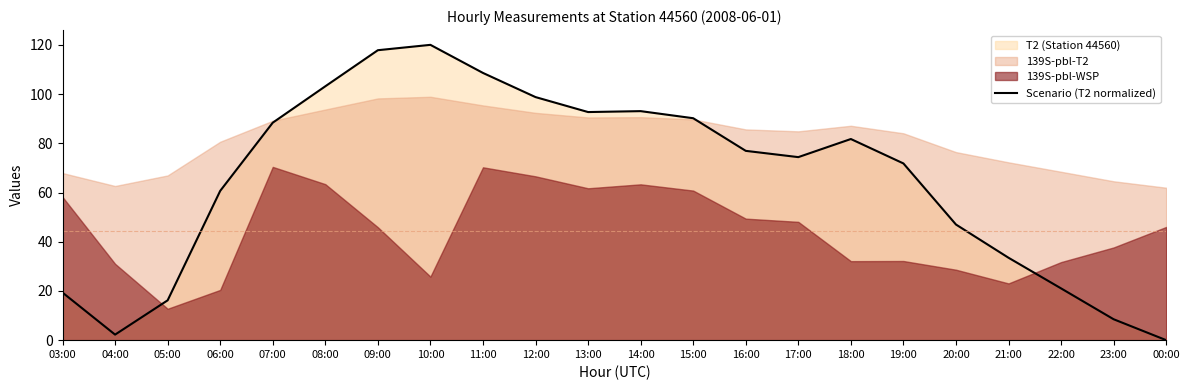

What is the difference between the values at 03:00 and 18:00?

62.4